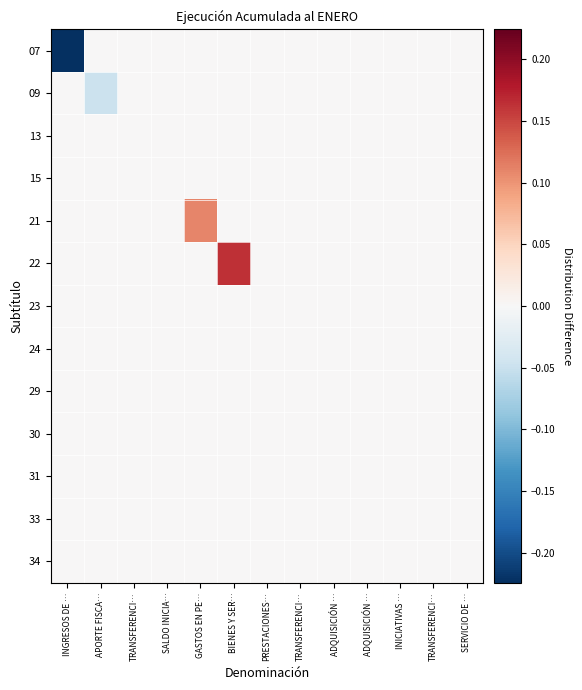

Which has a higher value, PRESTACIONES… or ADQUISICIÓN …?

PRESTACIONES…